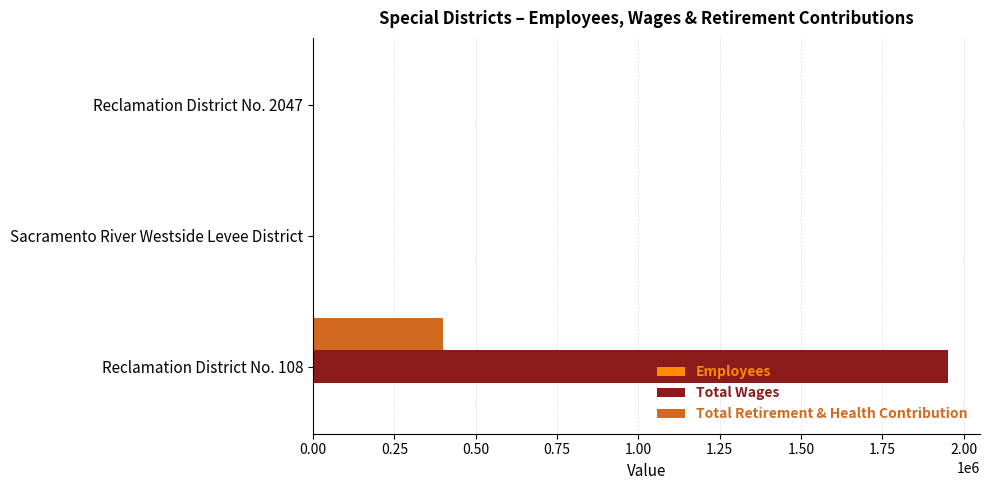

Which series has the largest total across all categories?

Total Wages